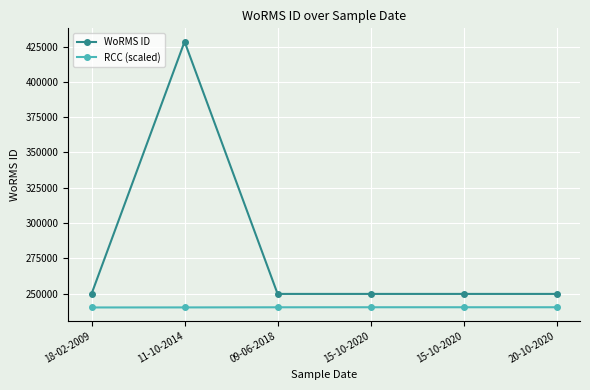

What is the smallest value displayed?

240127.5